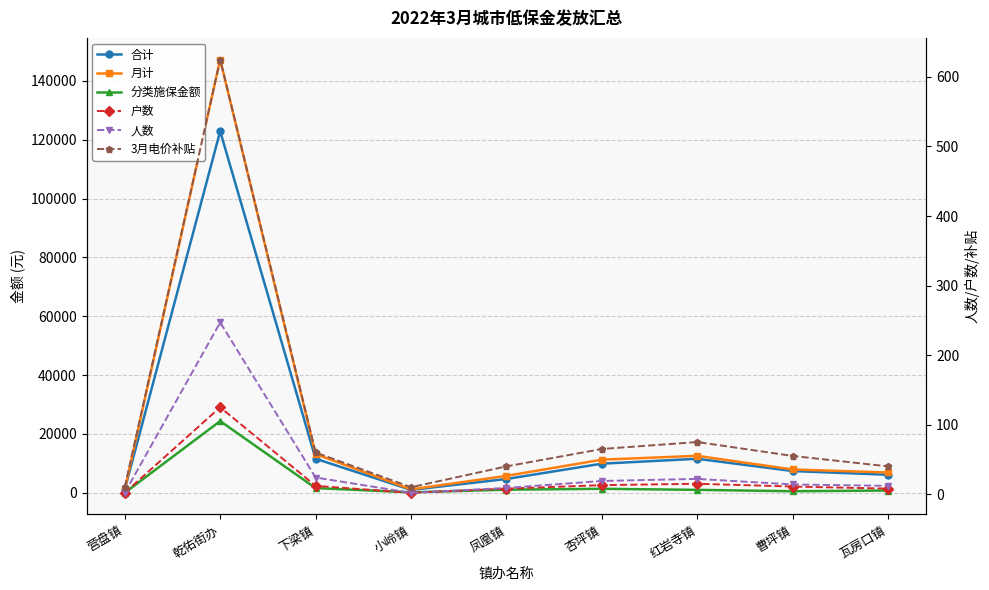

Where does the 人数 series first go above 14?

乾佑街办